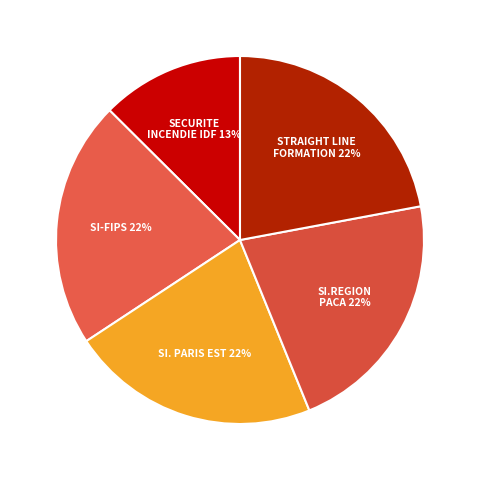

To the nearest percent, what percentage of the pie is SI-FIPS?

22%